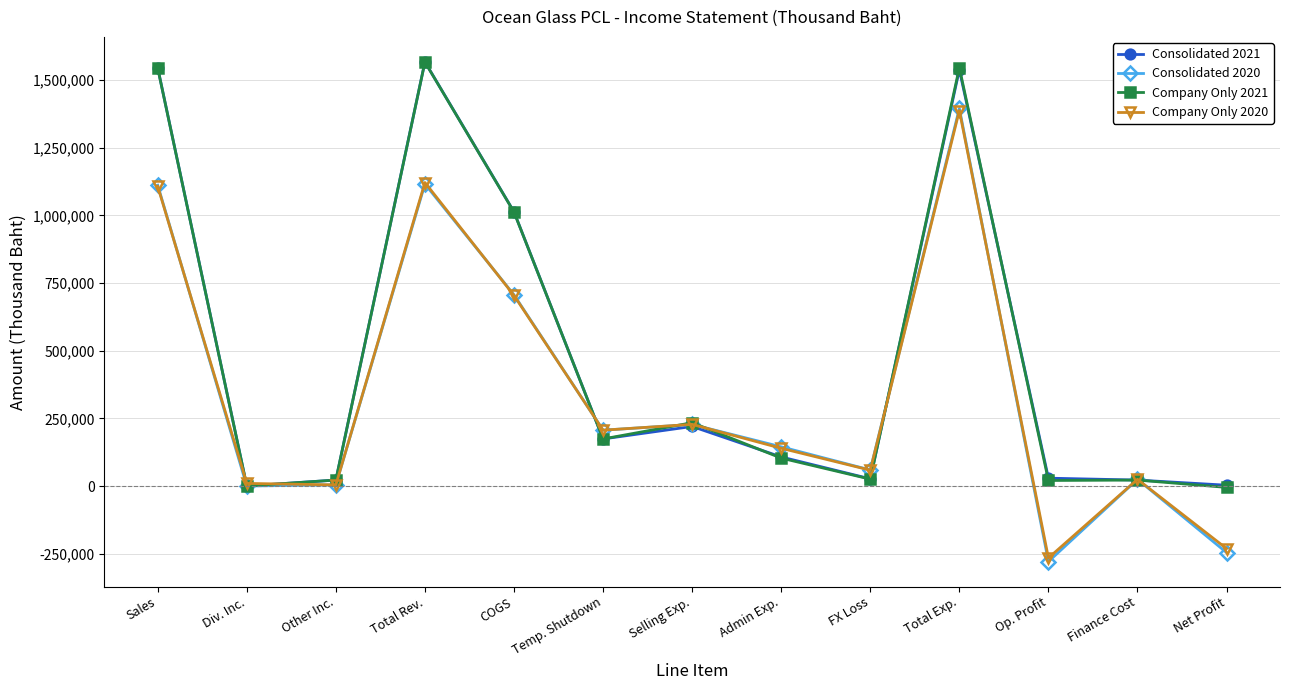

True or false: Consolidated 2020 has more than 2 points higher than both neighbors.

True